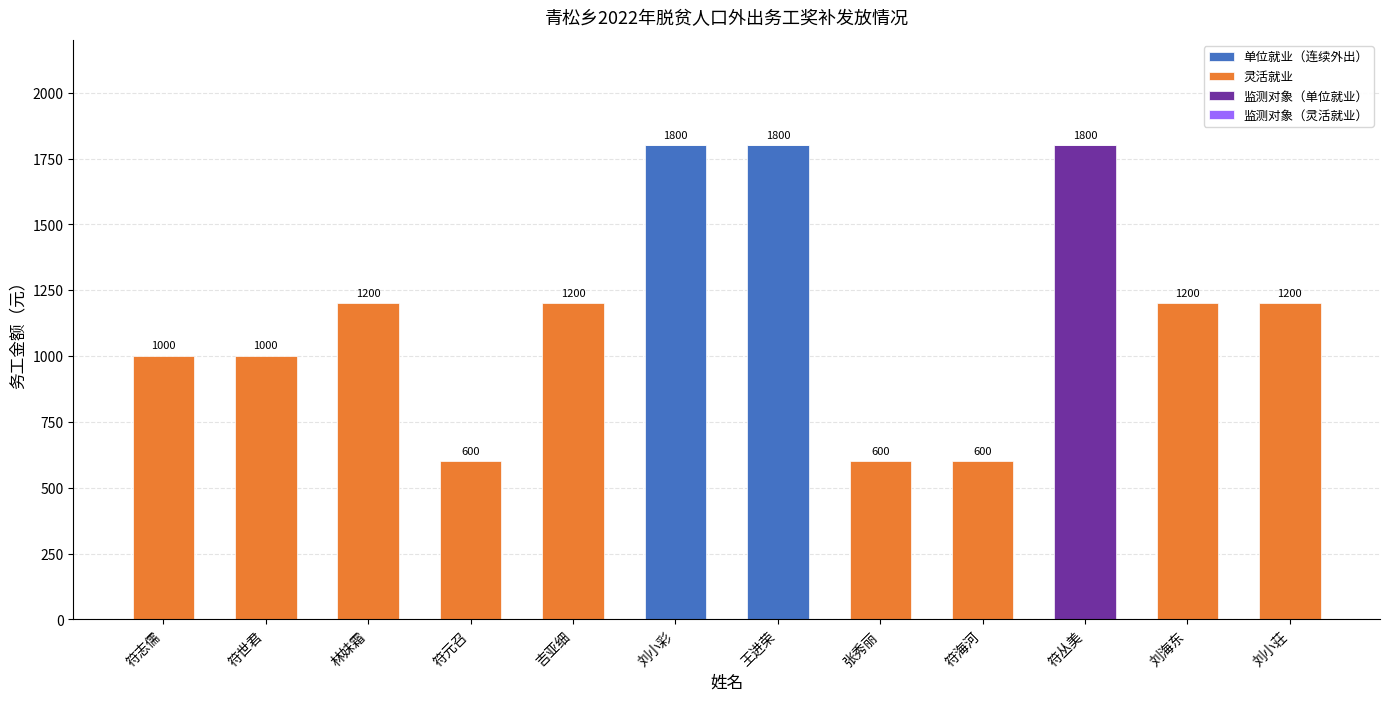

How many categories are shown in the chart?

12